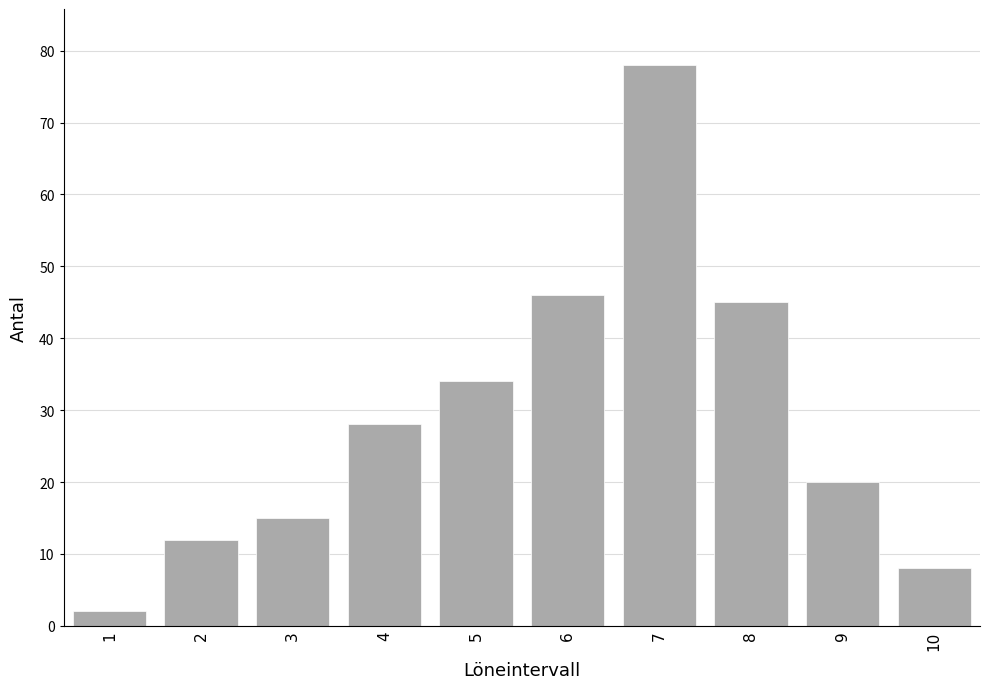

Reading left to right, what are all the values shown in this chart?

1=2	2=12	3=15	4=28	5=34	6=46	7=78	8=45	9=20	10=8